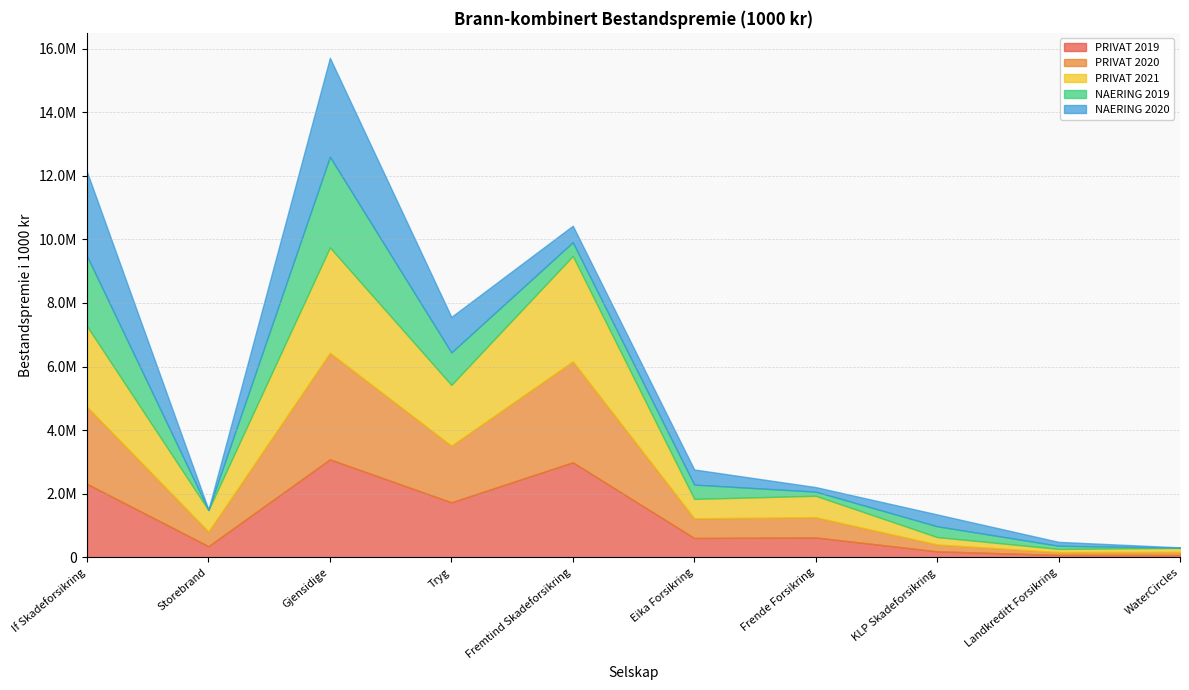

Rank the series by their maximum value, from lowest to highest.

NAERING 2019, PRIVAT 2019, NAERING 2020, PRIVAT 2021, PRIVAT 2020